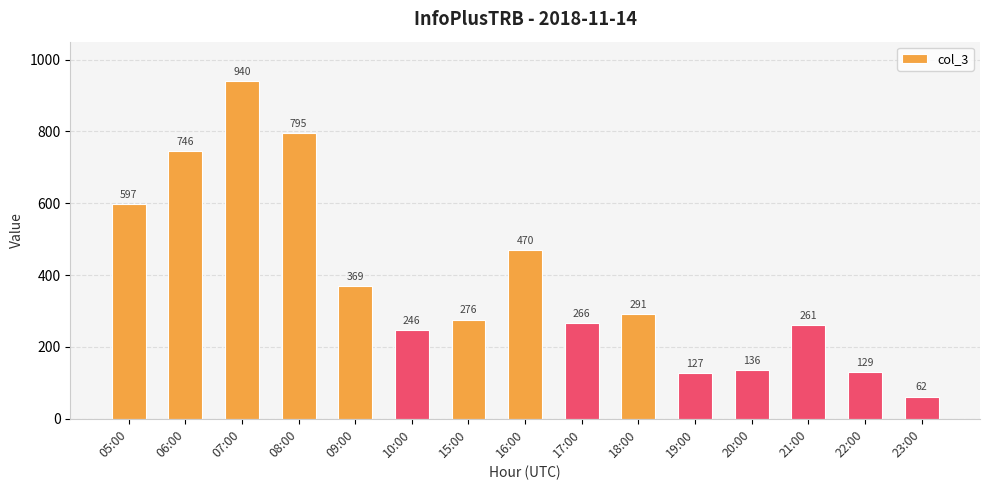

What is the label of the 5th bar from the left?

09:00